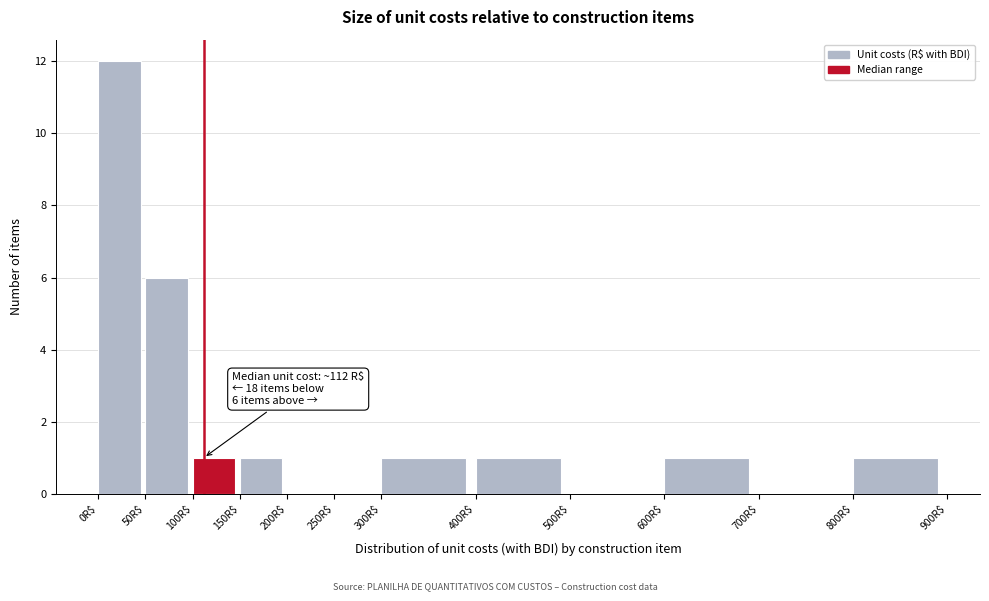

Which range on the x-axis has the tallest bar?

0 to 50